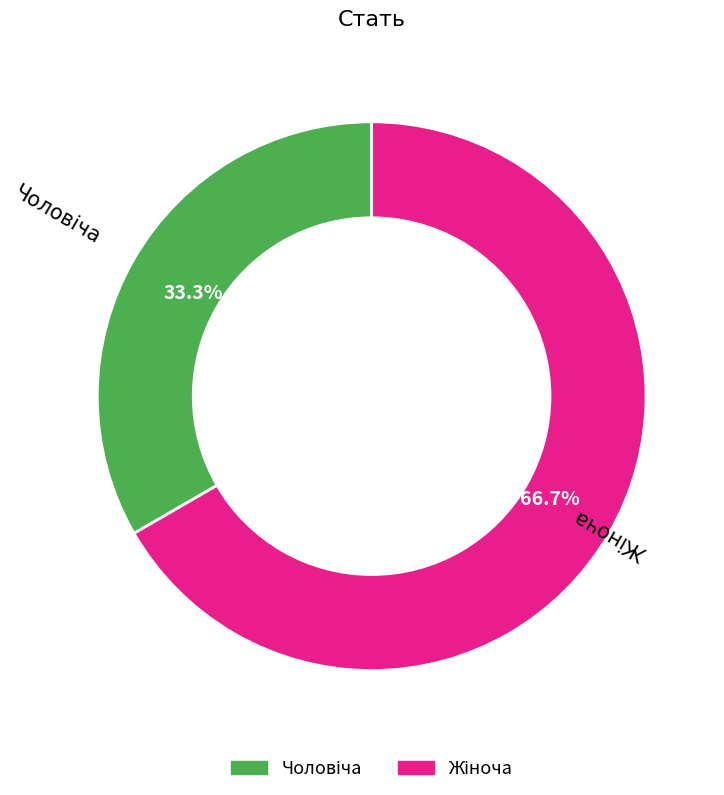

Does any single category account for the majority?

Yes